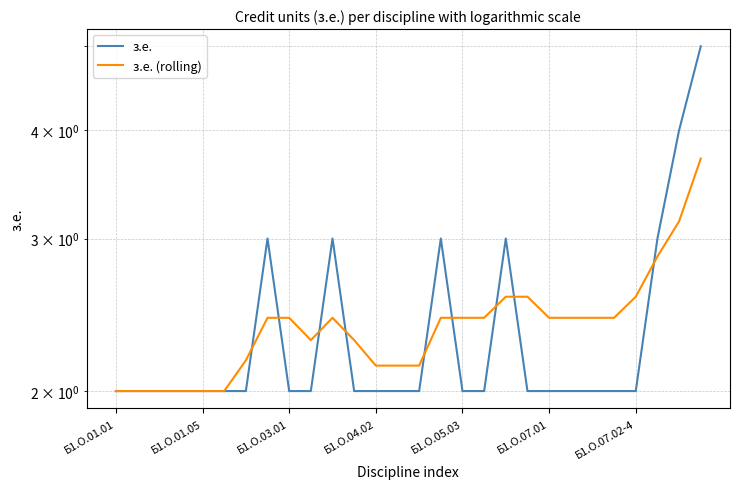

What is the sum of the з.е. (rolling) values at 15 and 24?

5.0